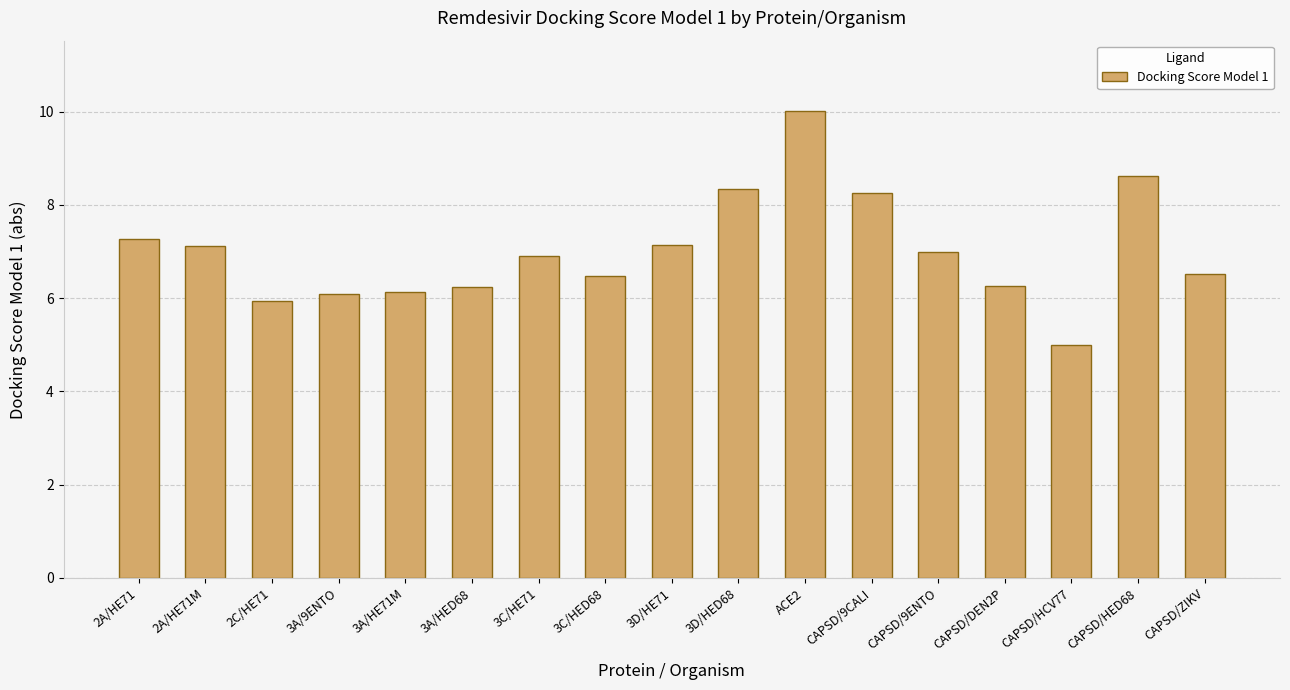

Is it true that the value at CAPSD/HED68 is 3.7?

False